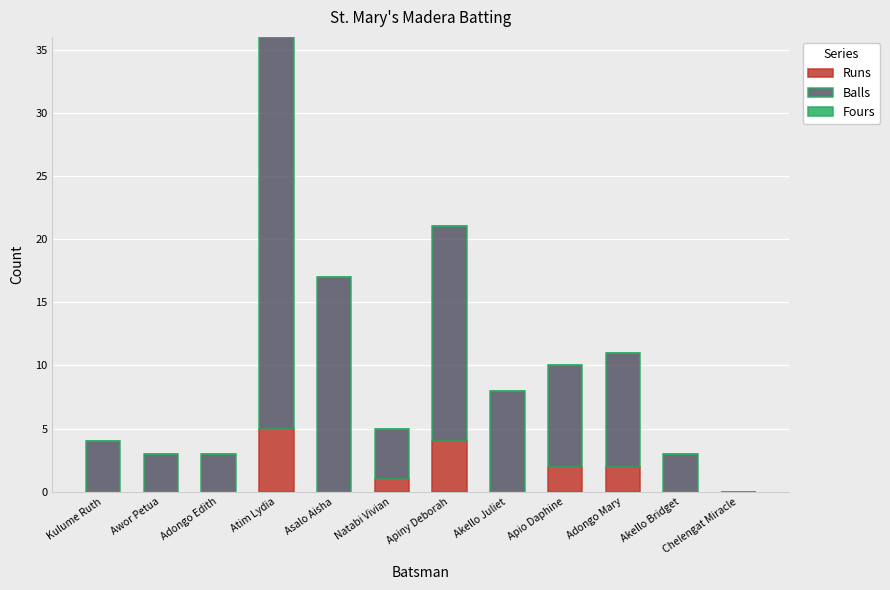

How many series are shown in this chart?

2